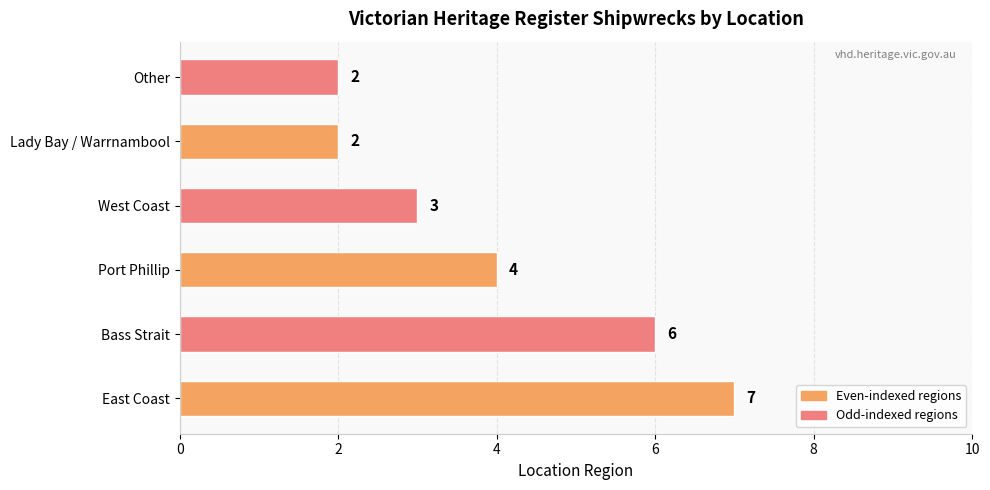

What is the average value?

4